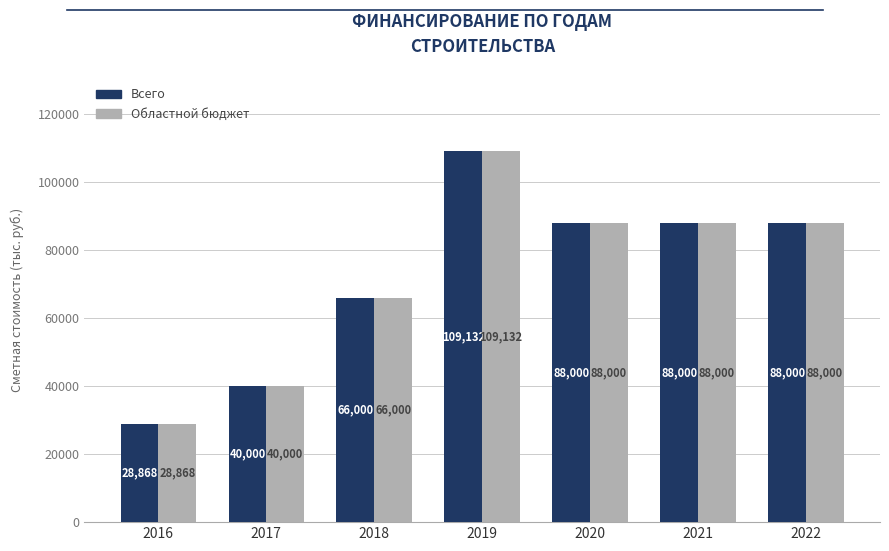

Where is Всего nearest to the value 69000?

2018